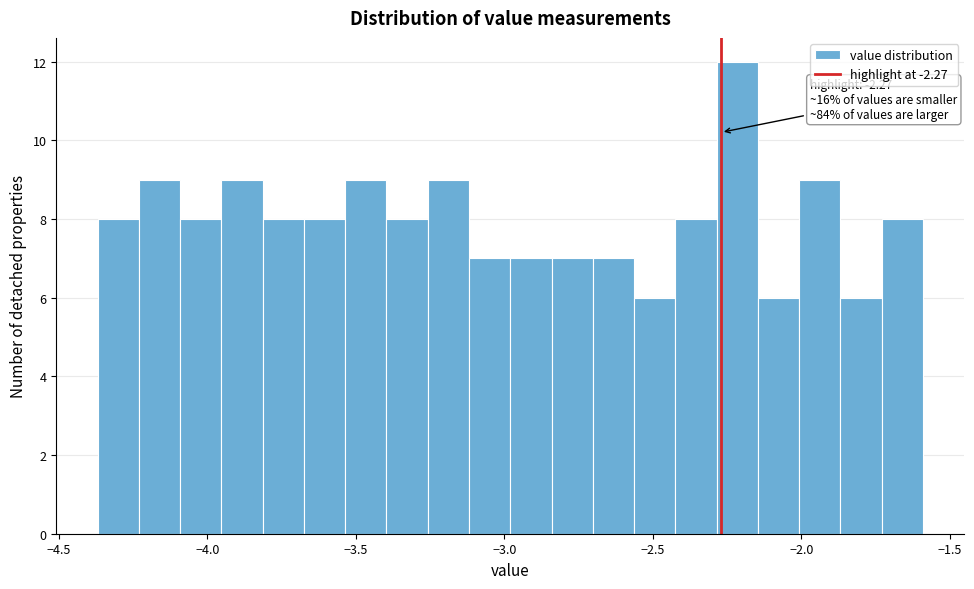

Read against the x-axis, roughly where is the centre of the tallest bar?

-2.20